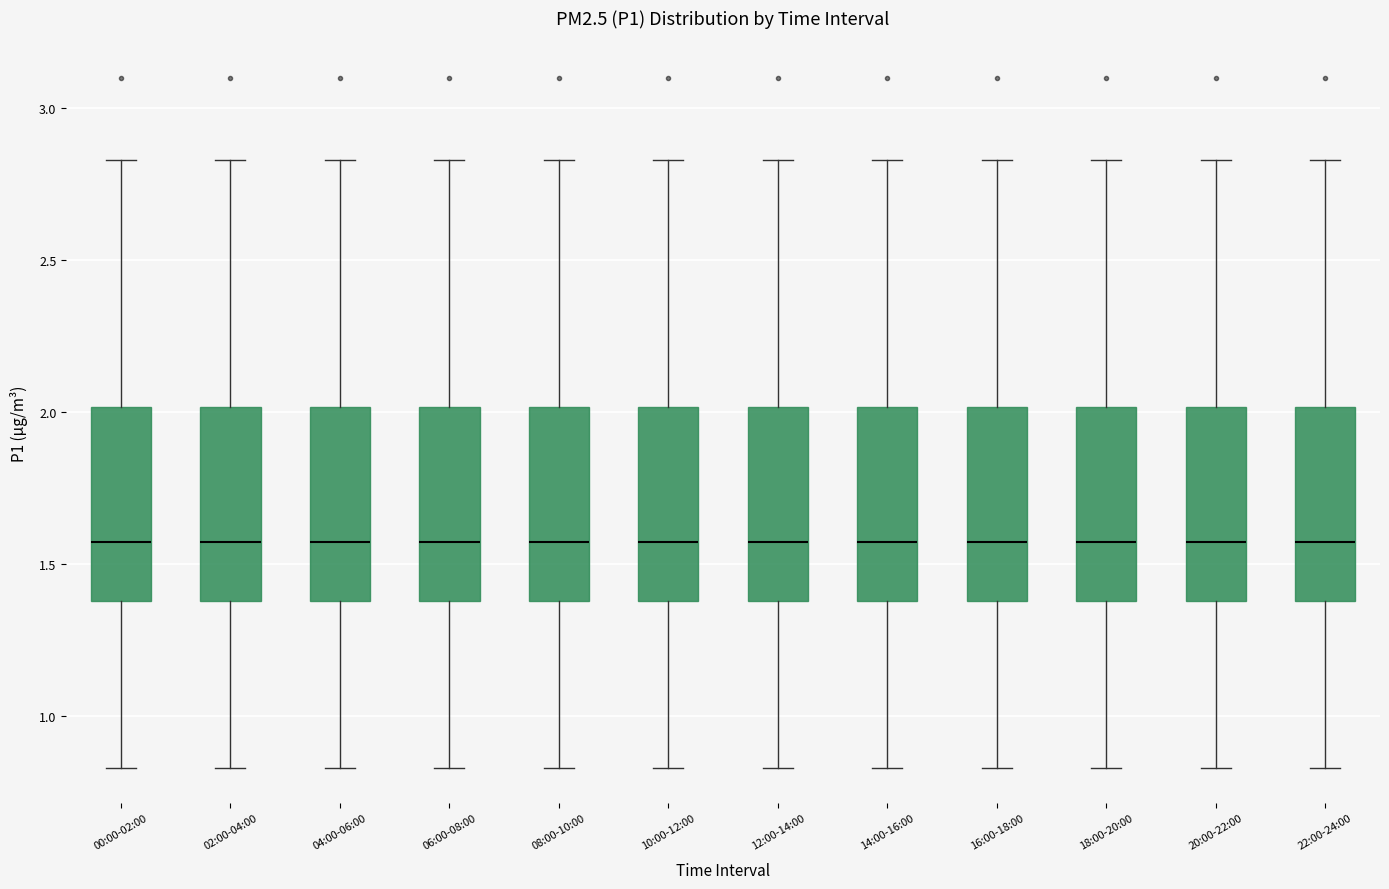

Reading left to right, read every box against the y-axis: the position of its median line, the range the box covers, and the ends of its whiskers. The values are not printed on the chart, so give them approximately, as read against the axis.

00:00-02:00: median 1.60, box 1.40 to 2.00, whiskers 0.85 to 2.85
02:00-04:00: median 1.60, box 1.40 to 2.00, whiskers 0.85 to 2.85
04:00-06:00: median 1.60, box 1.40 to 2.00, whiskers 0.85 to 2.85
06:00-08:00: median 1.60, box 1.40 to 2.00, whiskers 0.85 to 2.85
08:00-10:00: median 1.60, box 1.40 to 2.00, whiskers 0.85 to 2.85
10:00-12:00: median 1.60, box 1.40 to 2.00, whiskers 0.85 to 2.85
12:00-14:00: median 1.60, box 1.40 to 2.00, whiskers 0.85 to 2.85
14:00-16:00: median 1.60, box 1.40 to 2.00, whiskers 0.85 to 2.85
16:00-18:00: median 1.60, box 1.40 to 2.00, whiskers 0.85 to 2.85
18:00-20:00: median 1.60, box 1.40 to 2.00, whiskers 0.85 to 2.85
20:00-22:00: median 1.60, box 1.40 to 2.00, whiskers 0.85 to 2.85
22:00-24:00: median 1.60, box 1.40 to 2.00, whiskers 0.85 to 2.85